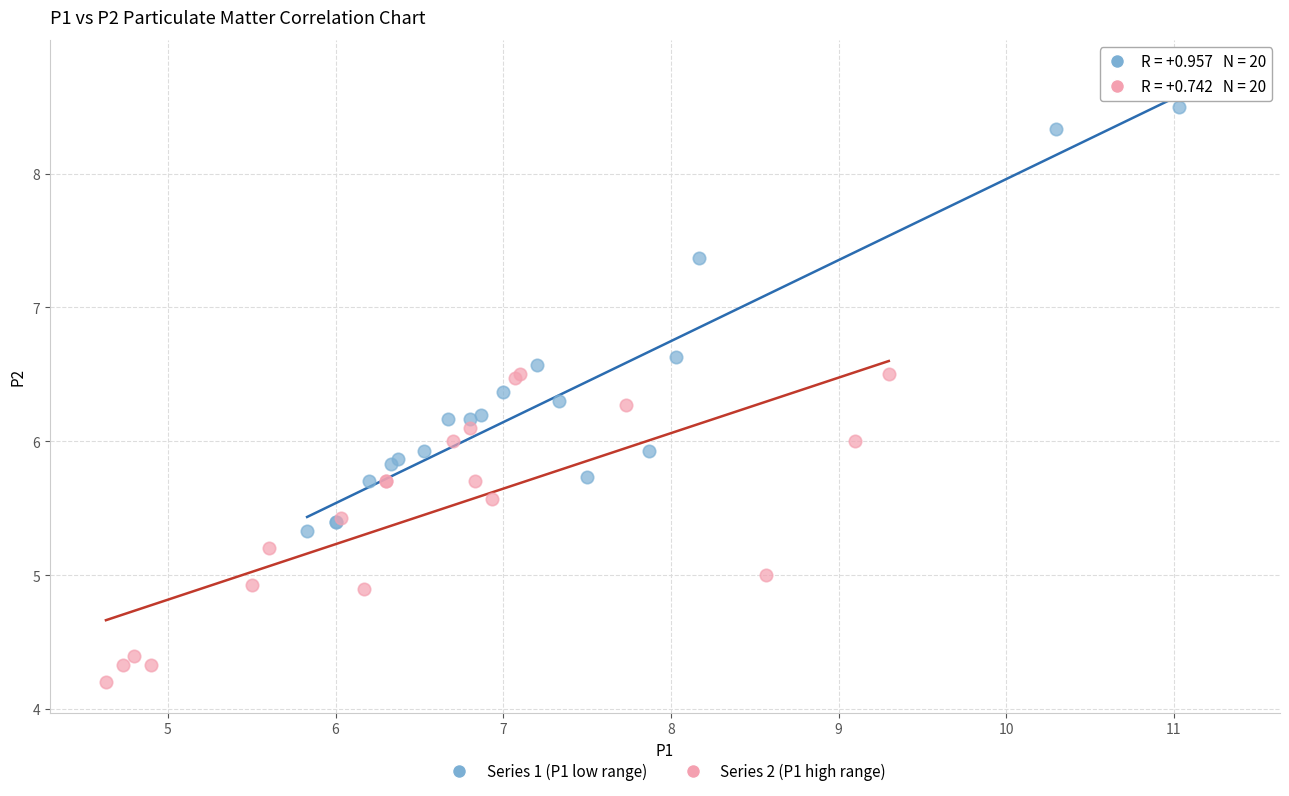

Which series reaches the maximum Y coordinate?

Series 1 (P1 low range)